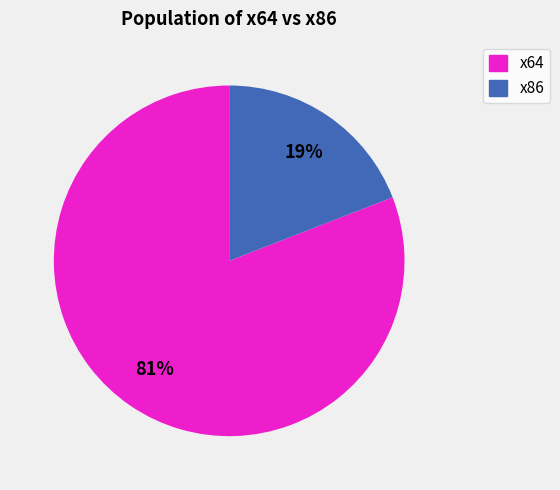

How many slices are in this pie chart?

2